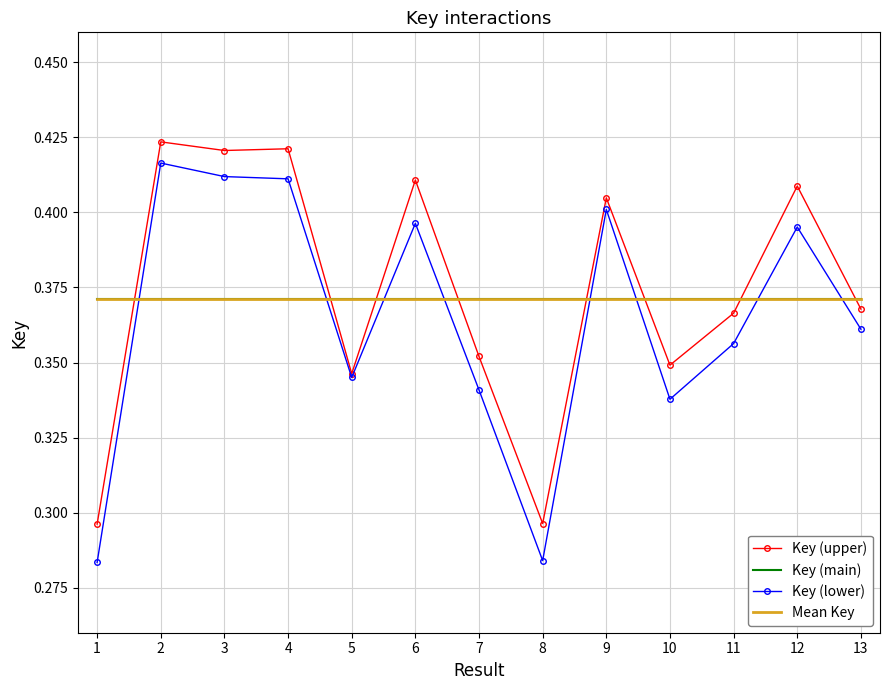

How many distinct data groups are displayed?

4